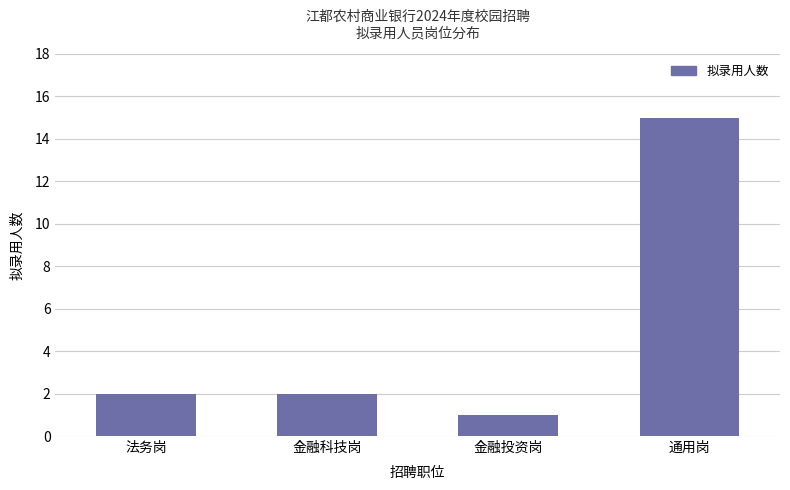

Reading left to right, transcribe all the data shown in this chart.

法务岗=2	金融科技岗=2	金融投资岗=1	通用岗=15